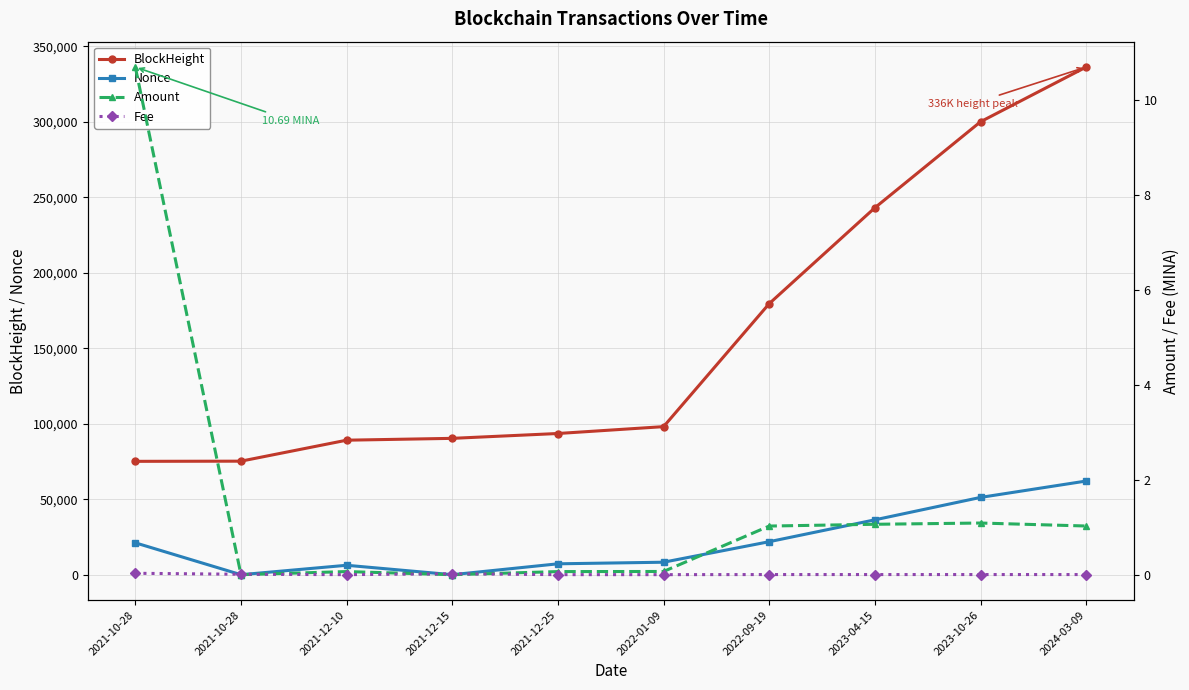

List the labels in order of Amount value, smallest first.

2021-10-28, 2021-12-15, 2021-12-25, 2021-12-10, 2022-01-09, 2022-09-19, 2024-03-09, 2023-04-15, 2023-10-26, 2021-10-28